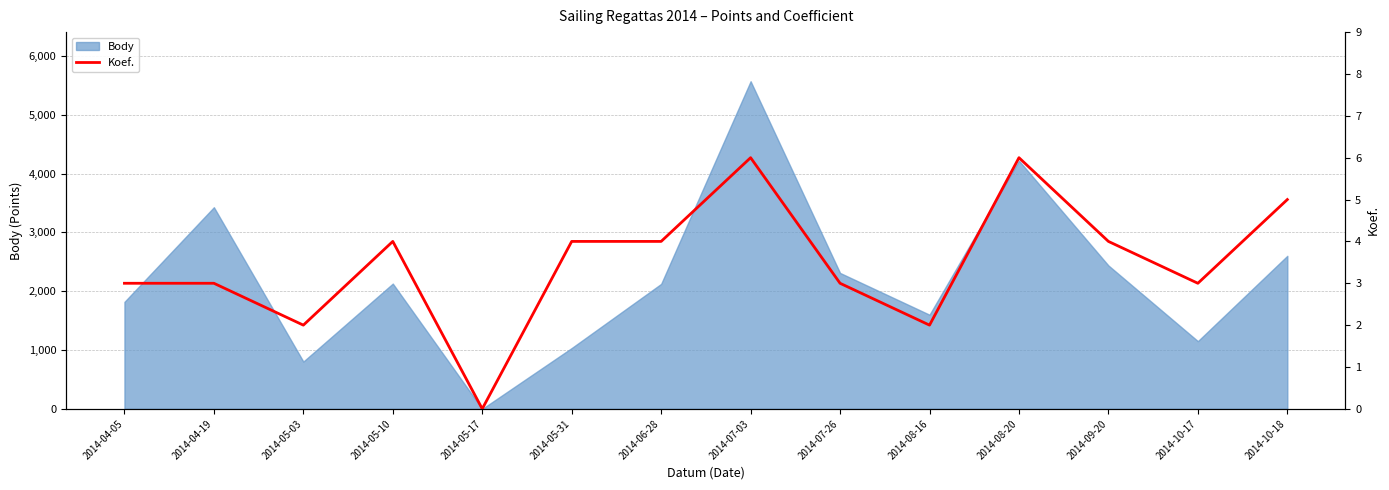

How many interior local peaks (higher than both neighbors) does the data have?

3